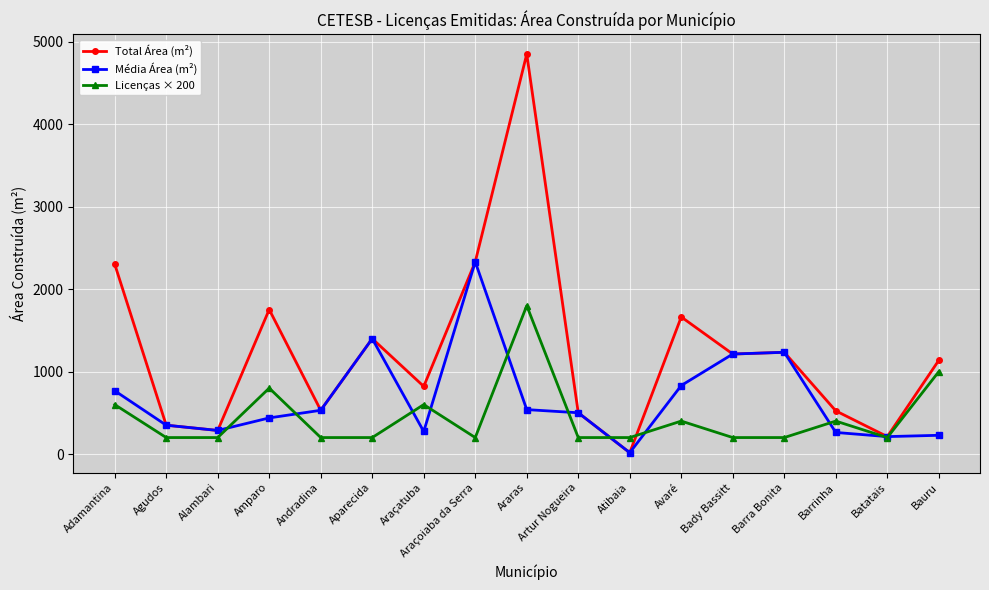

Which category has the lowest value in the Média Área (m²) series?

Atibaia